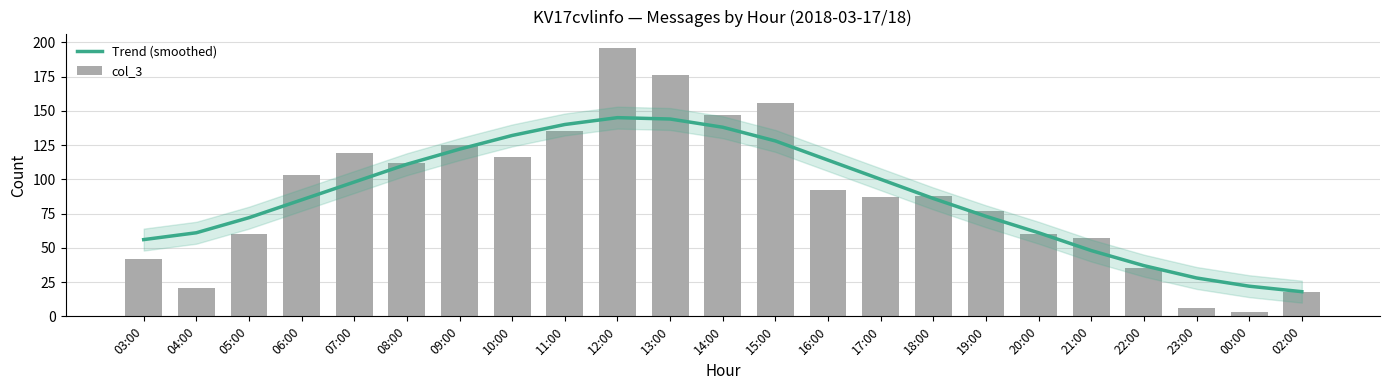

Are the bars grouped side by side (vs. stacked)?

Yes